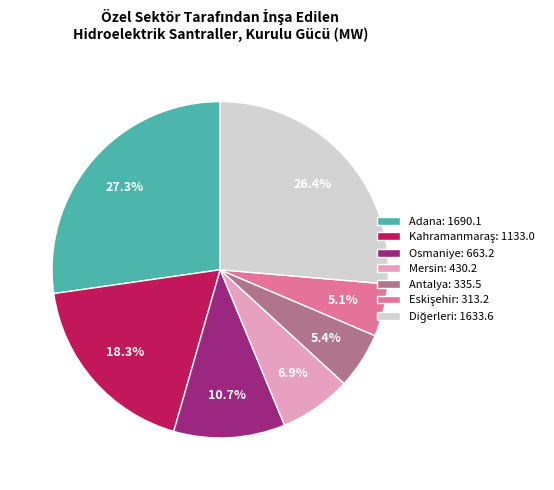

Is there a majority slice in this chart?

No